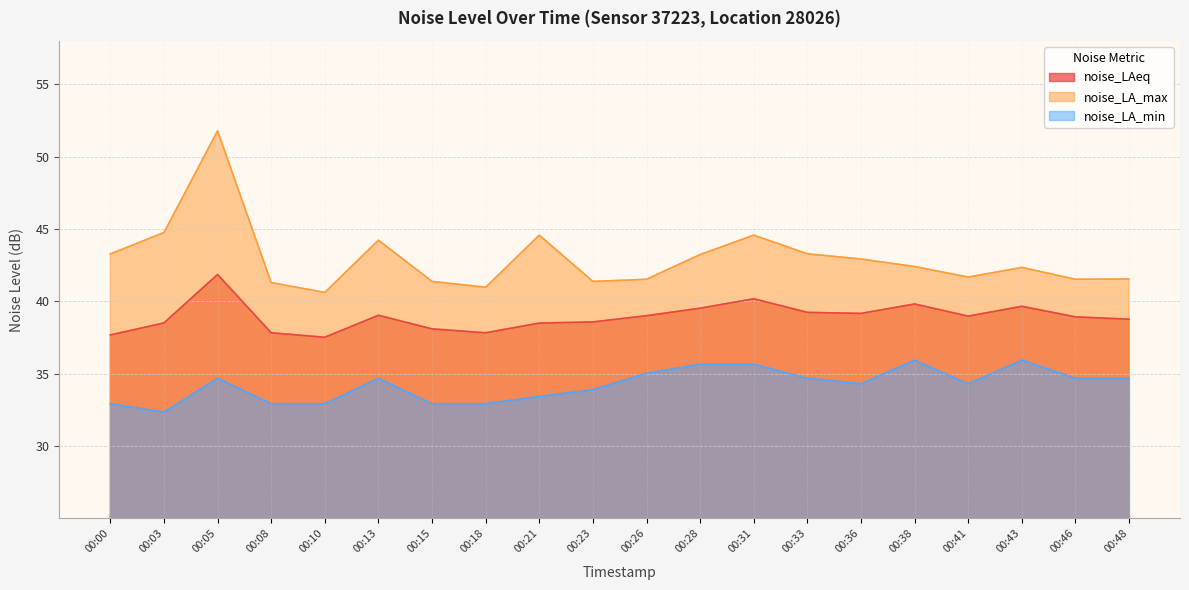

True or false: noise_LAeq has more than 2 points higher than both neighbors.

True